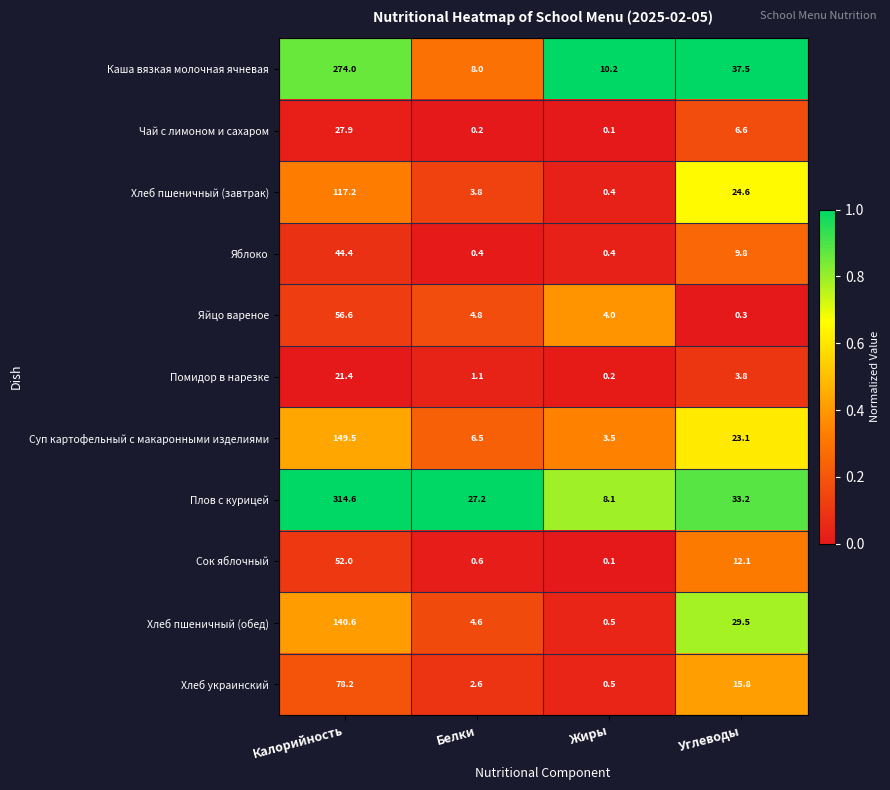

What is the lowest value of the Хлеб пшеничный (обед) series?

0.5